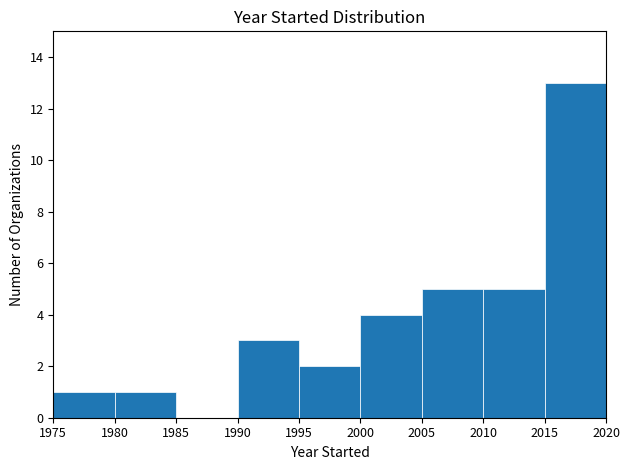

Reading left to right, transcribe this chart: for each bar, give the range it covers on the x-axis and its height. The values are not printed on the chart, so give them approximately, as read against the axis.

1975 to 1980: 1
1980 to 1985: 1
1985 to 1990: 0
1990 to 1995: 3
1995 to 2000: 2
2000 to 2005: 4
2005 to 2010: 5
2010 to 2015: 5
2015 to 2020: 13